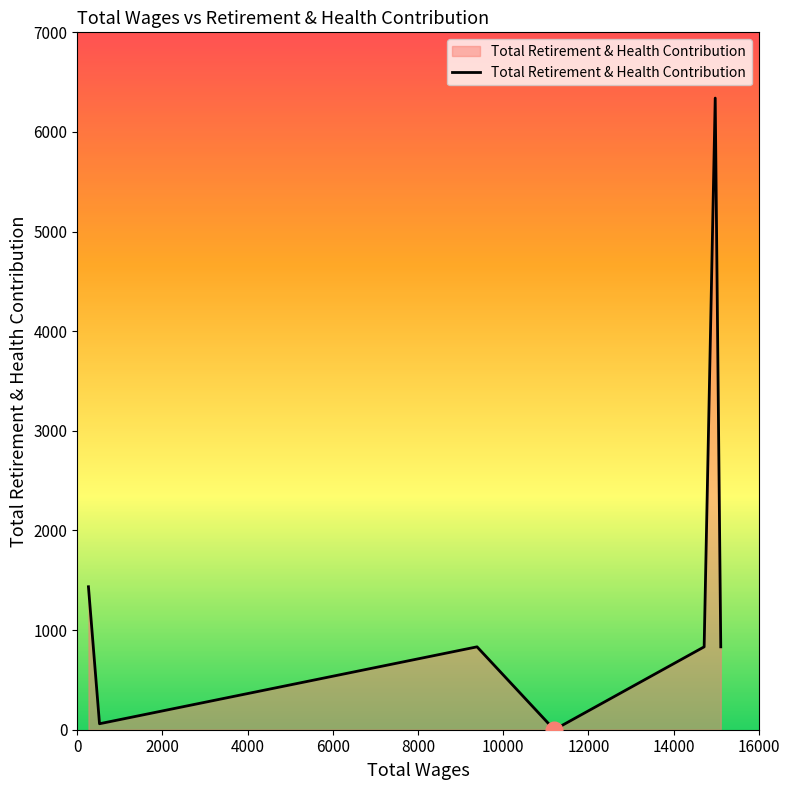

What is the difference between the maximum and minimum values?

6340